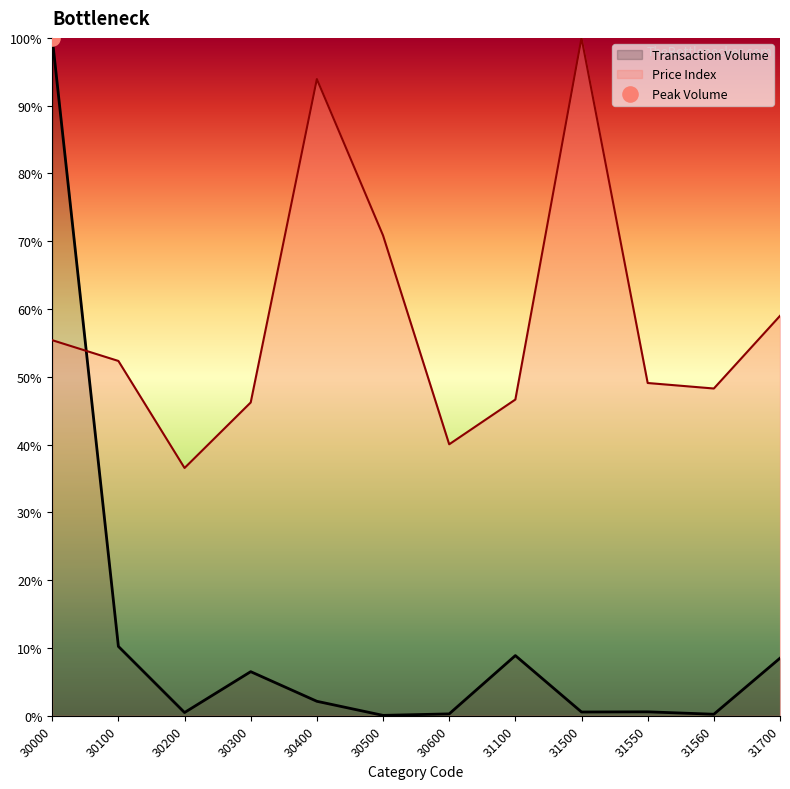

Which series reaches the minimum Y coordinate?

Transaction Volume